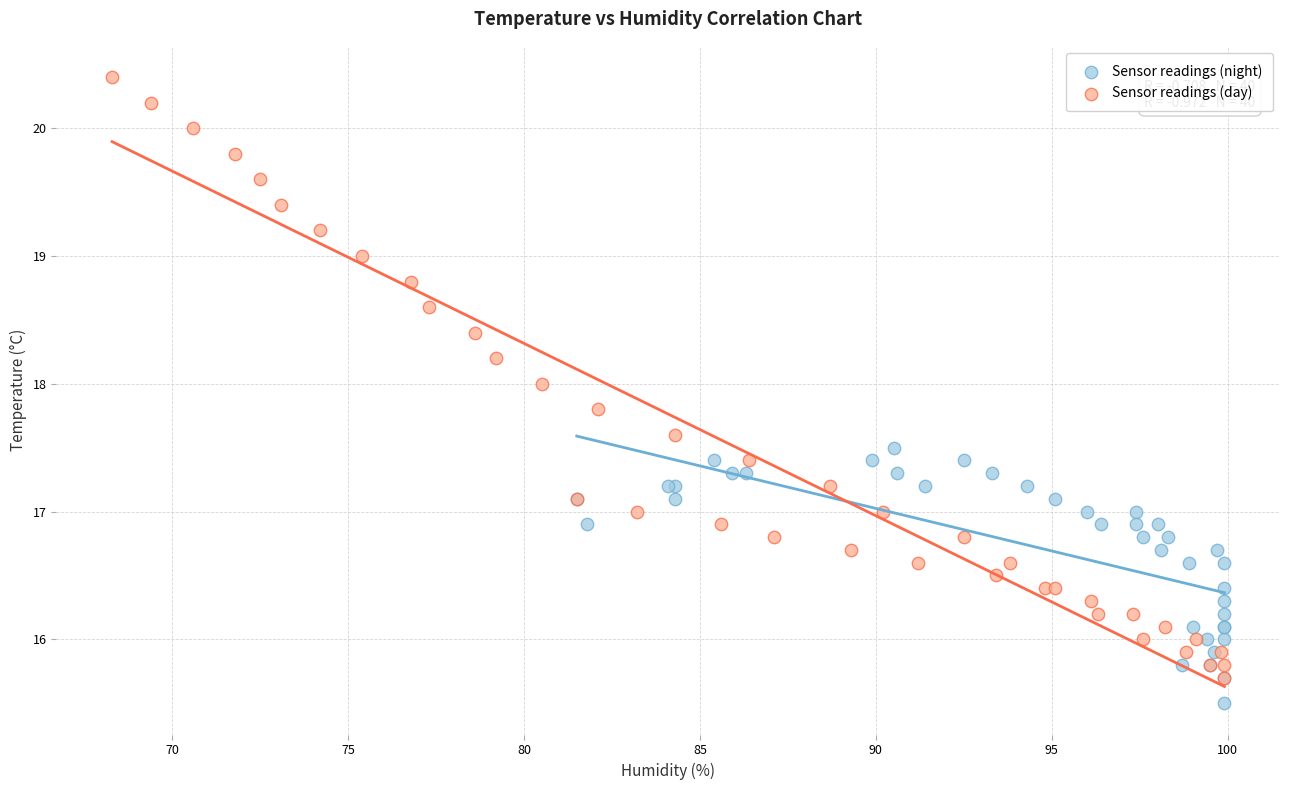

Which series contains the highest Y value?

Sensor readings (day)